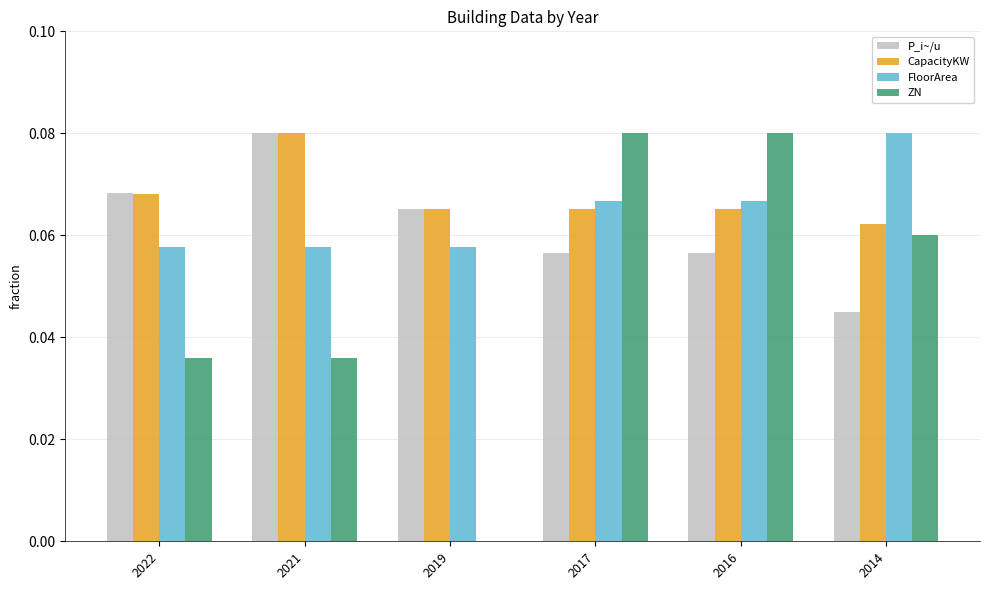

Which category has the highest value in the CapacityKW series?

2021